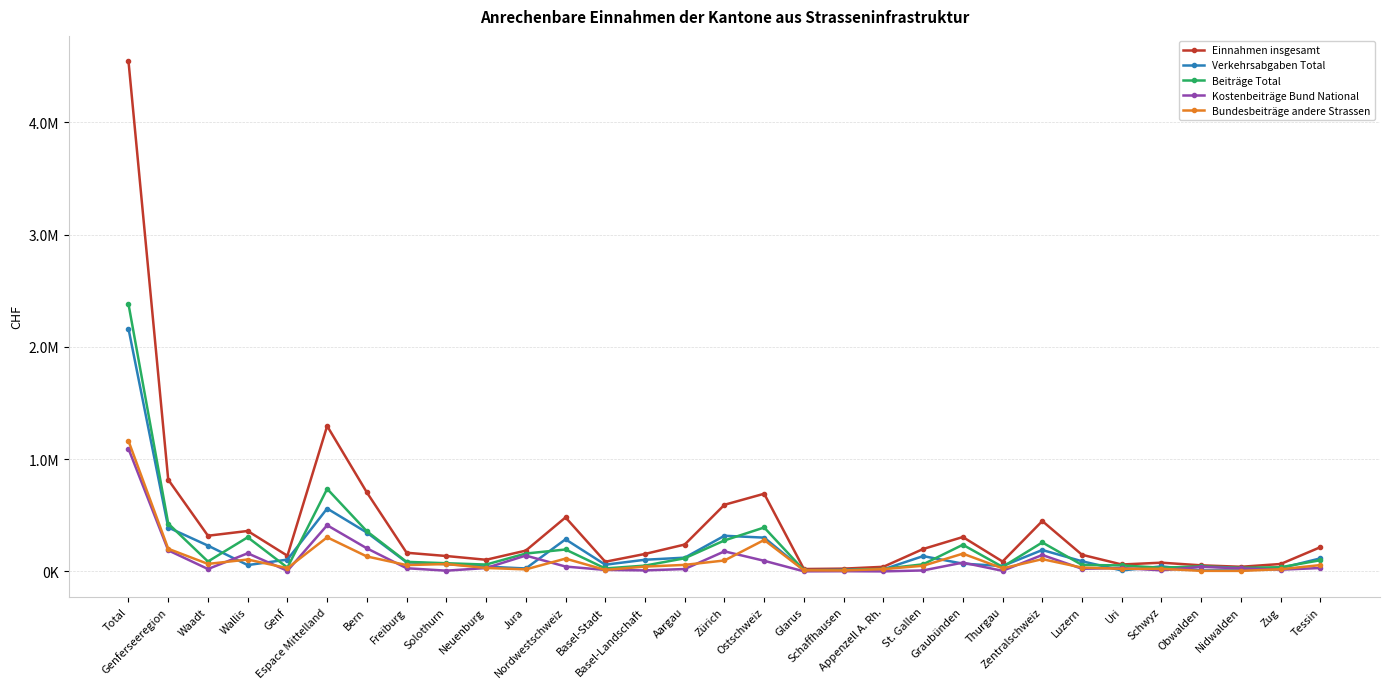

Reading left to right, what are all the values shown in this chart?

Einnahmen insgesamt: 4543975	817314	317727	360205	139382	1295506	703298	166229	137089	103619	185271	481073	86108	155533	239432	593606	692009	21207	24708	40957	199392	306334	88038	448716	148043	61614	77653	54120	41262	66024	215752
Verkehrsabgaben Total: 2162441	391075	229572	56322	105181	560184	346008	81143	64177	42690	26166	285890	59619	103809	122462	317611	300852	10631	13921	18075	136130	69033	47725	190586	90445	8379	44955	8782	9348	28677	116242
Beiträge Total: 2381535	426240	88155	303883	34202	735322	357290	85086	72912	60929	159105	195181	26489	51723	116969	275995	391158	10576	10787	22882	63262	237302	40313	258130	57598	53235	32698	45338	31914	37347	99510
Kostenbeiträge Bund National: 1092093	187798	21182	161402	5214	411286	205422	28264	6491	30107	141002	43267	13206	8997	21064	178628	94522	517	1780	132	8568	78339	5186	146273	23652	29953	9520	40410	27344	15394	30319
Bundesbeiträge andere Strassen: 1161905	201505	66731	105856	28918	303757	133087	56232	65635	30822	17981	113967	13161	42727	58079	97266	279949	9615	8556	20358	50337	158016	27391	109060	33860	23282	23178	4928	4561	19251	56403